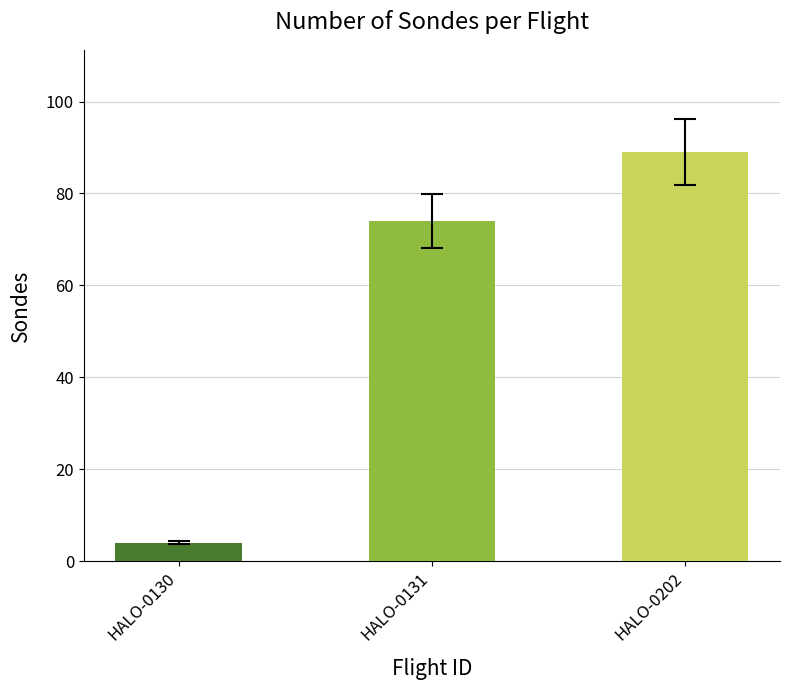

Approximately how many times larger is the value at HALO-0131 compared to HALO-0130?

18.5